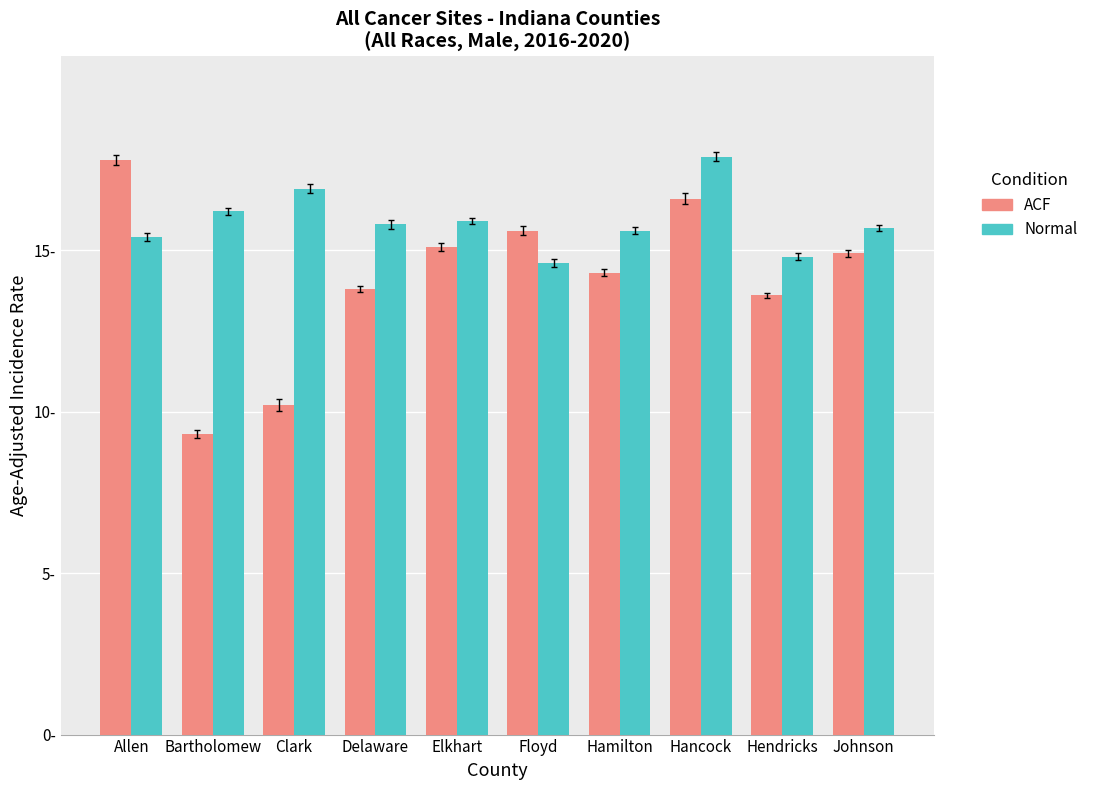

Are the bars grouped side by side (vs. stacked)?

Yes